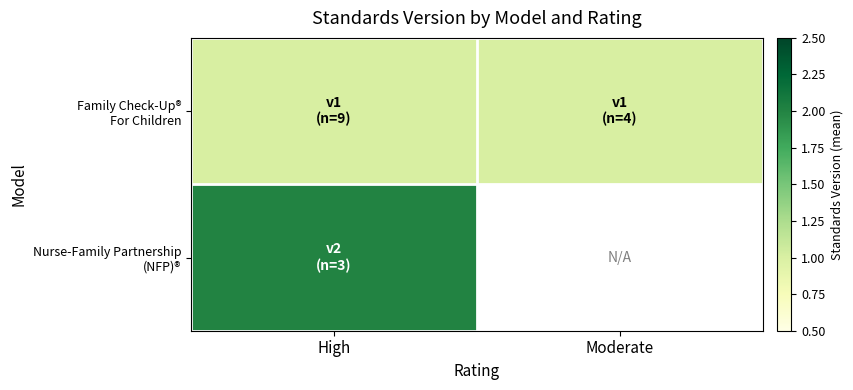

How many data points does each series have?

2